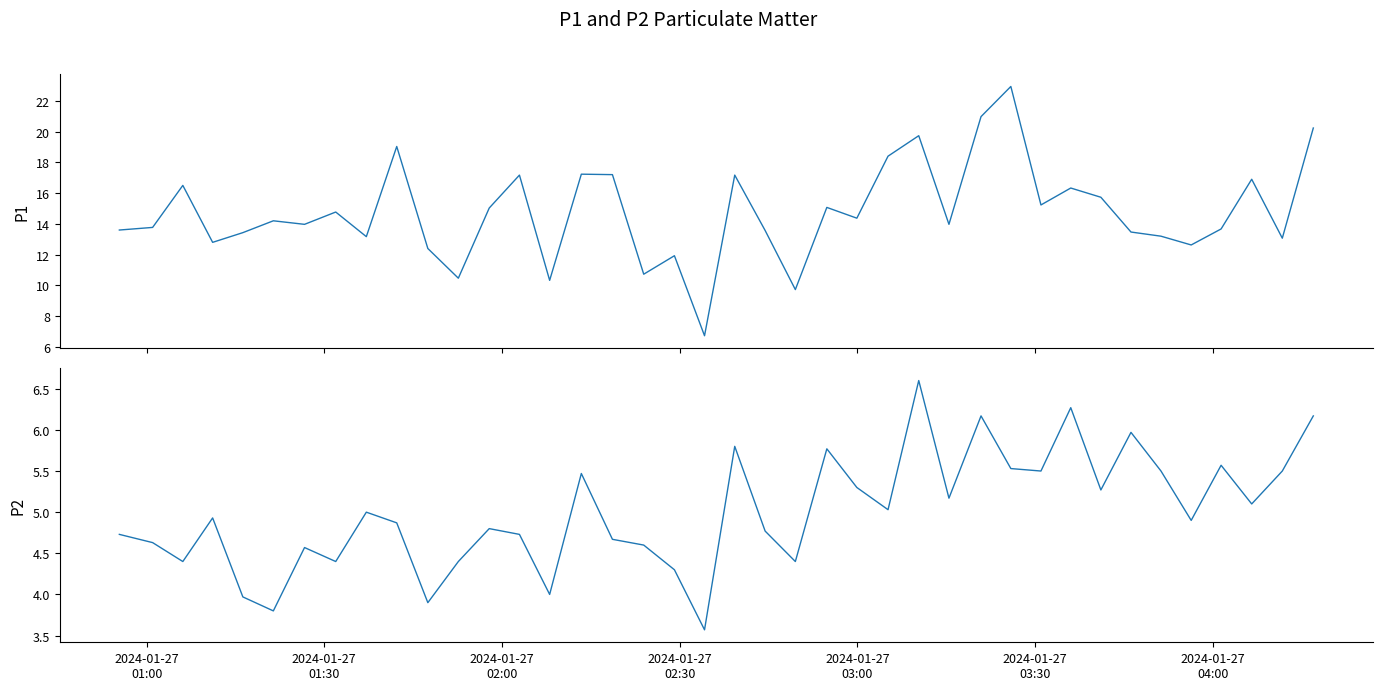

How many lines are shown in the chart?

2